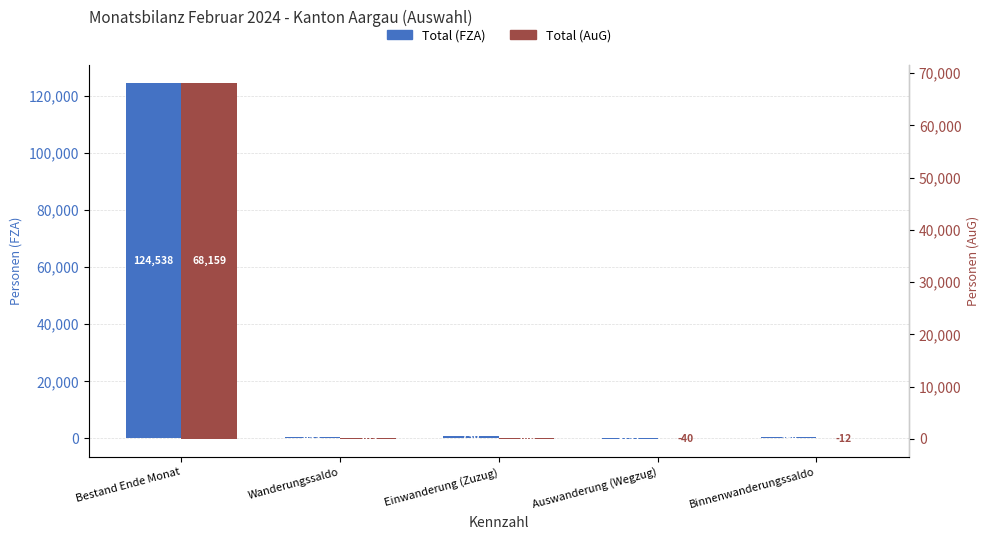

Read the Total (FZA) value at Einwanderung (Zuzug).

730